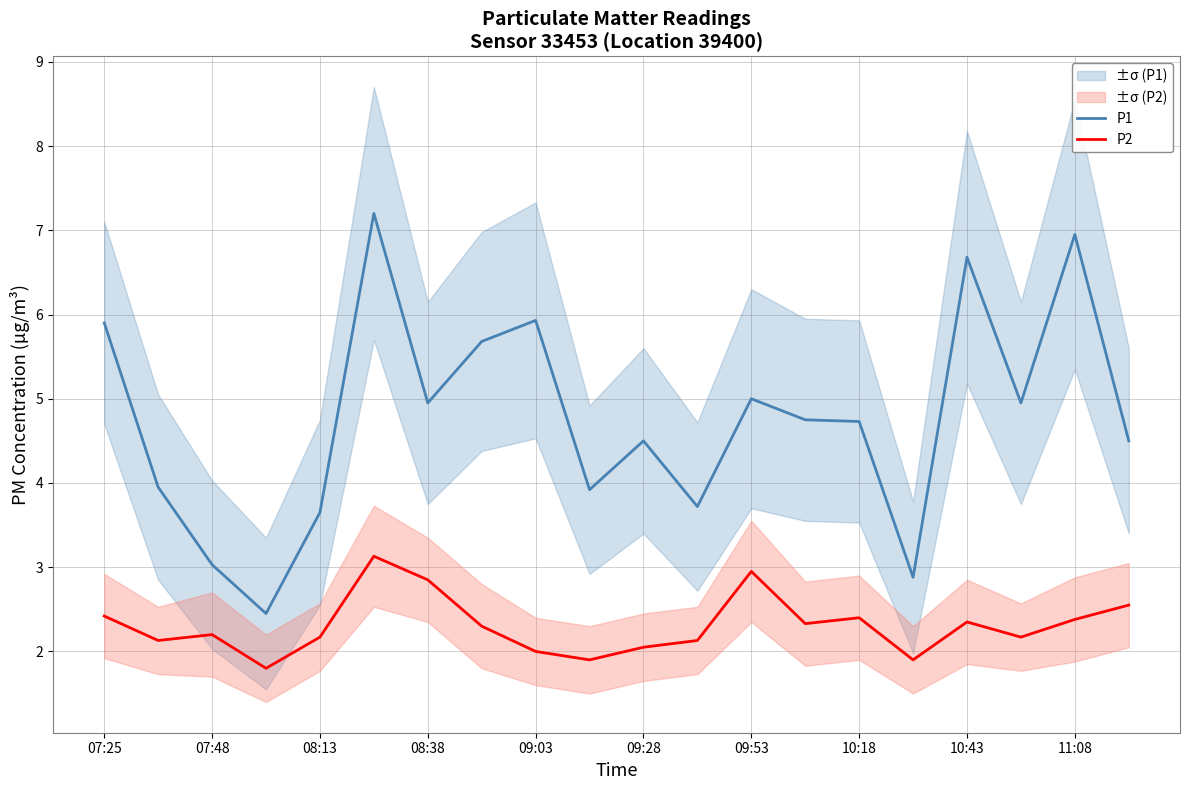

Is it true that P2 equals 3.1 at 10:43?

False